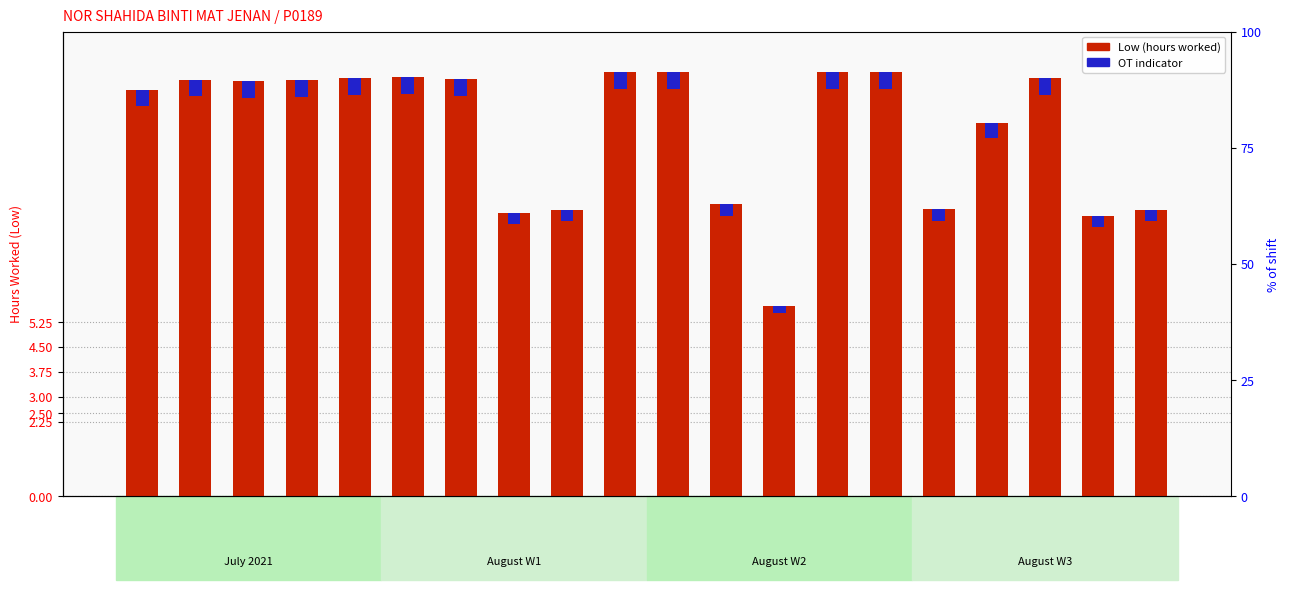

What is the difference between the maximum and minimum values in the Low (hours worked) series?

7.0